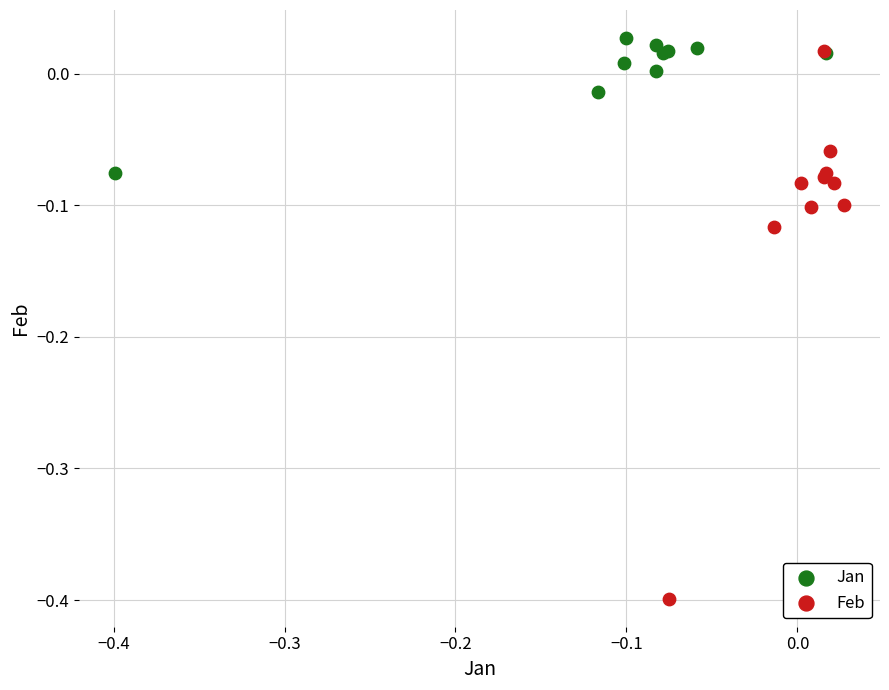

Which series reaches the minimum Y coordinate?

Feb